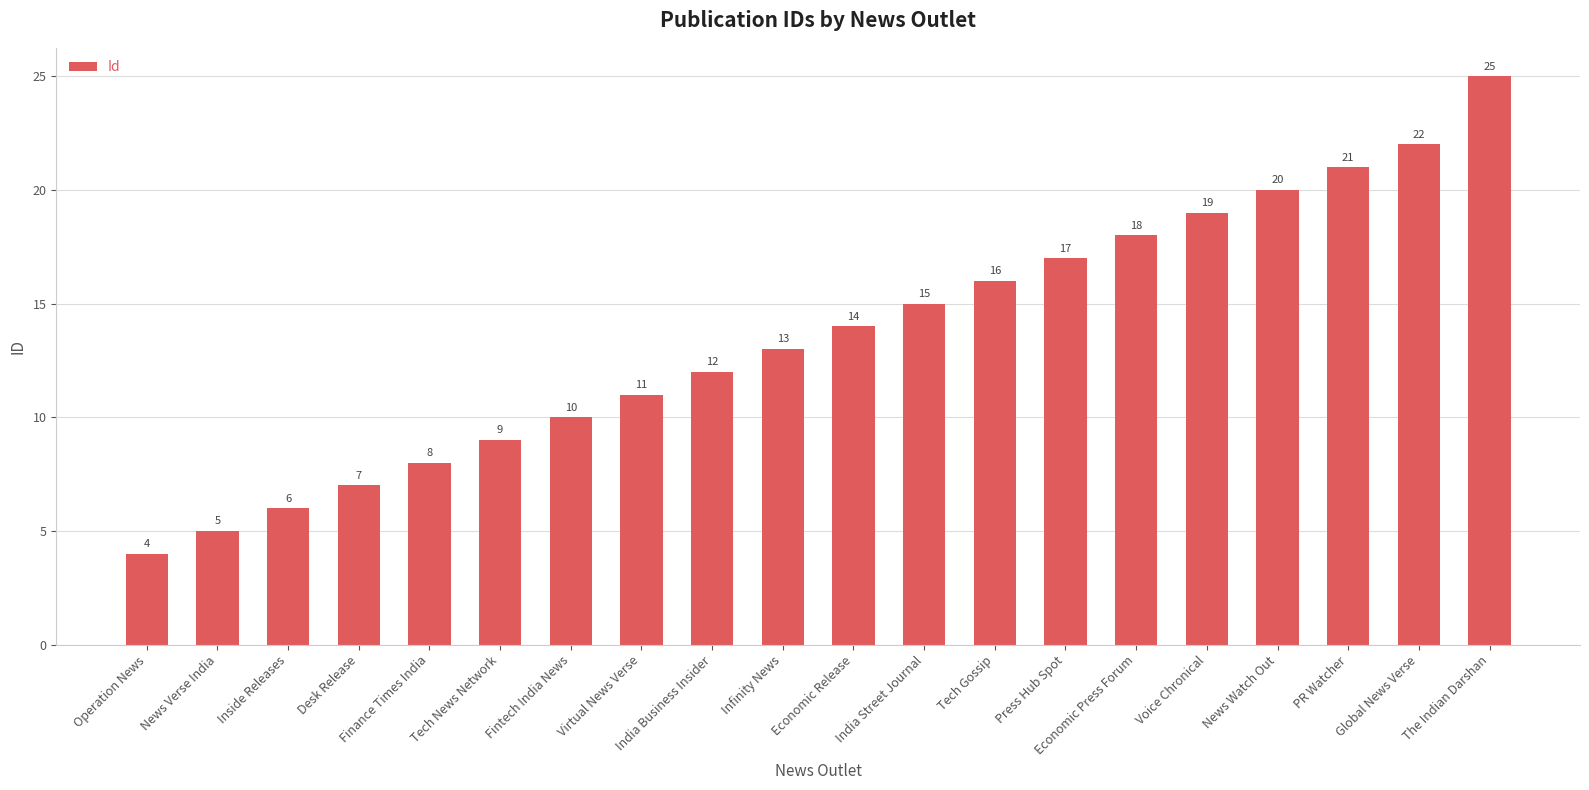

What is the change in value from Inside Releases to News Watch Out?

+14